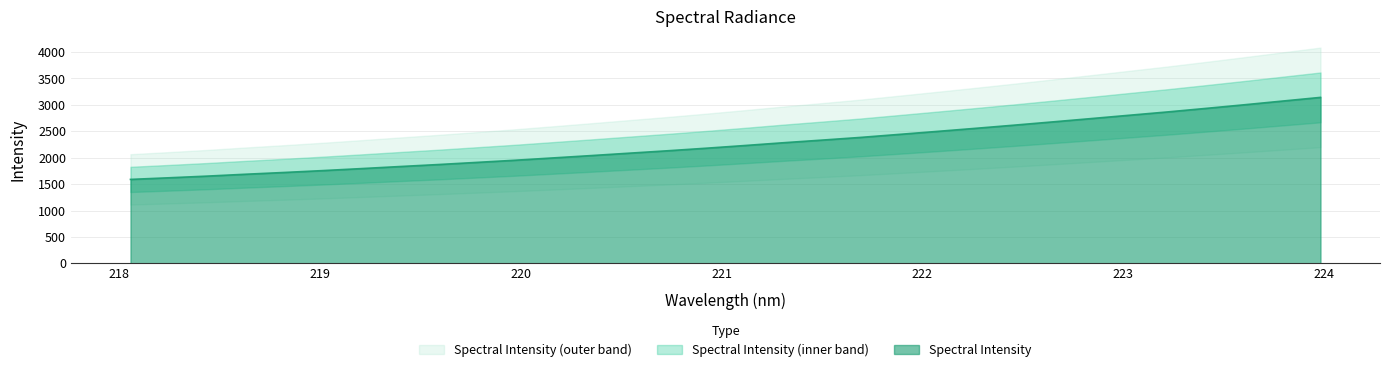

What is the lowest value of the Spectral Intensity series?

1589.3